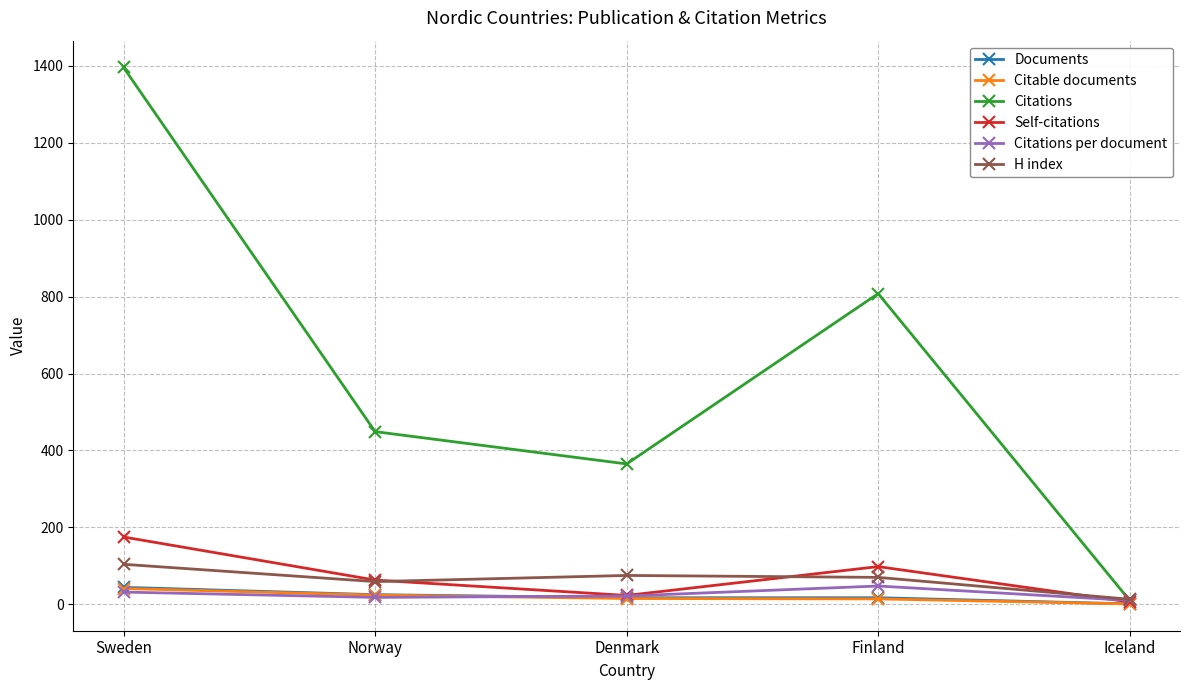

What is the minimum value for Citations?

10.0